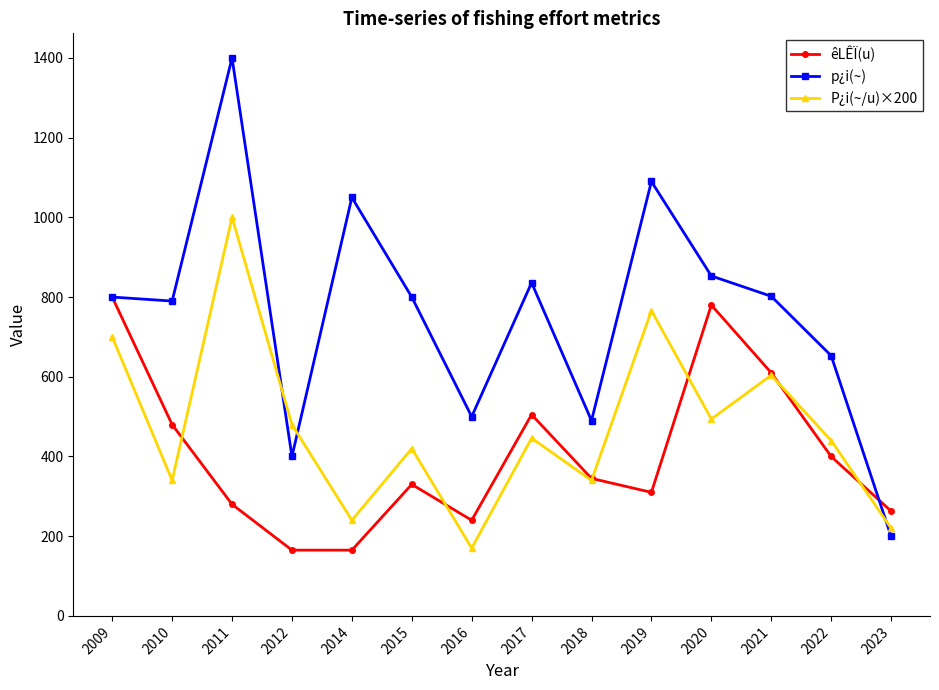

What is the average value of the êLÊÏ(u) series?

405.2